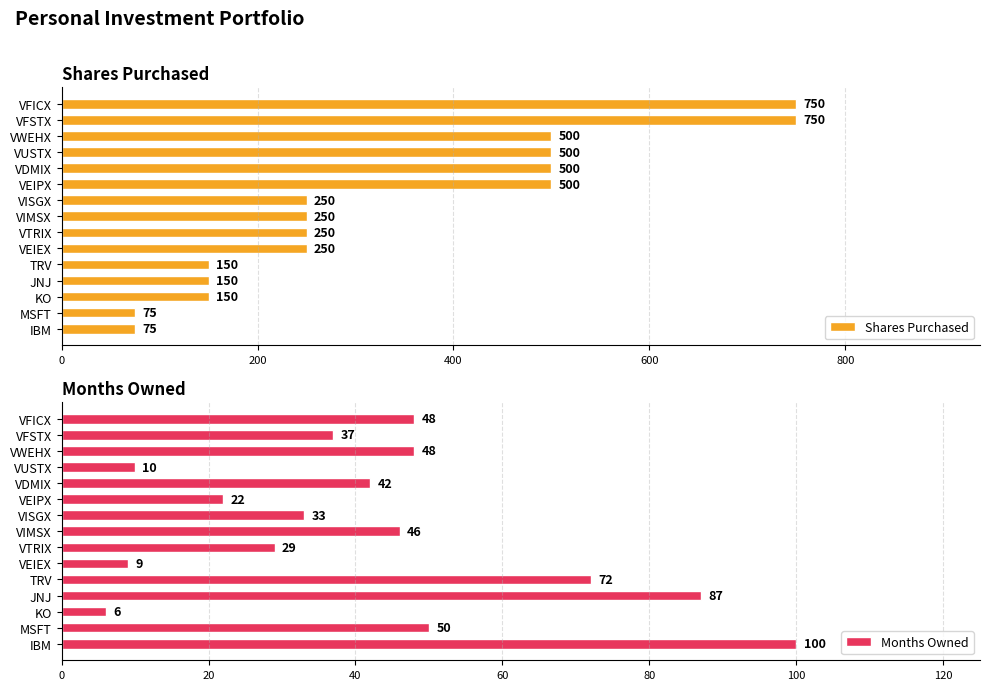

The value of Shares Purchased at TRV is 150. True or false?

True